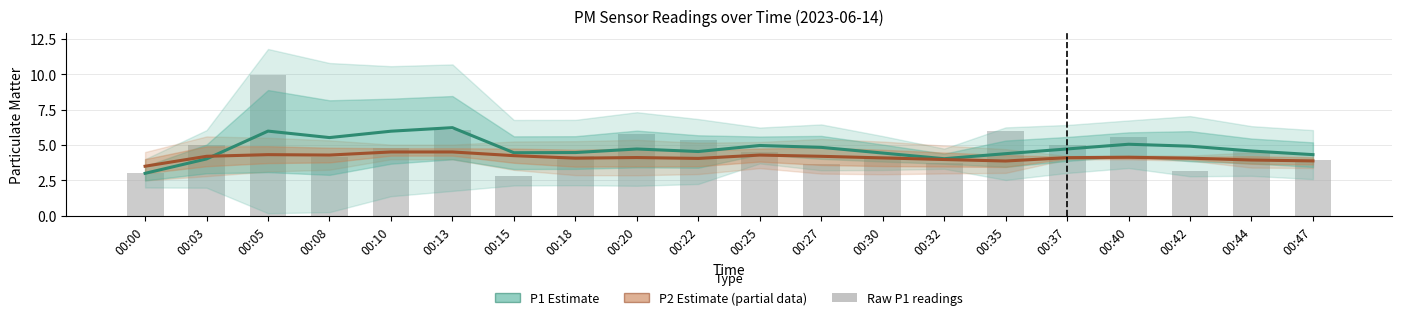

Which series has the largest total across all categories?

P1 (Estimate)